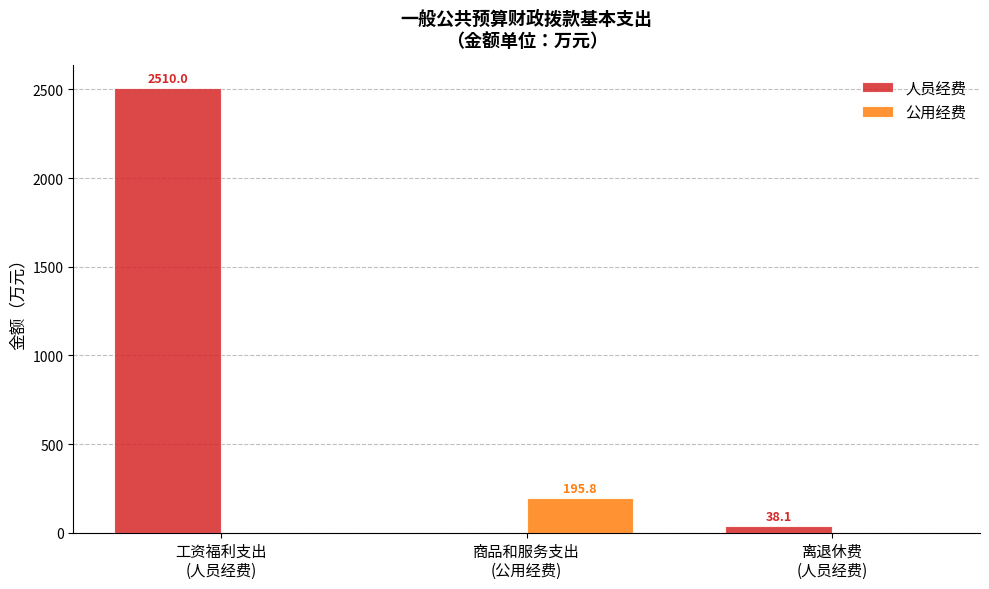

Read the 人员经费 value at 工资福利支出
(人员经费).

2510.0